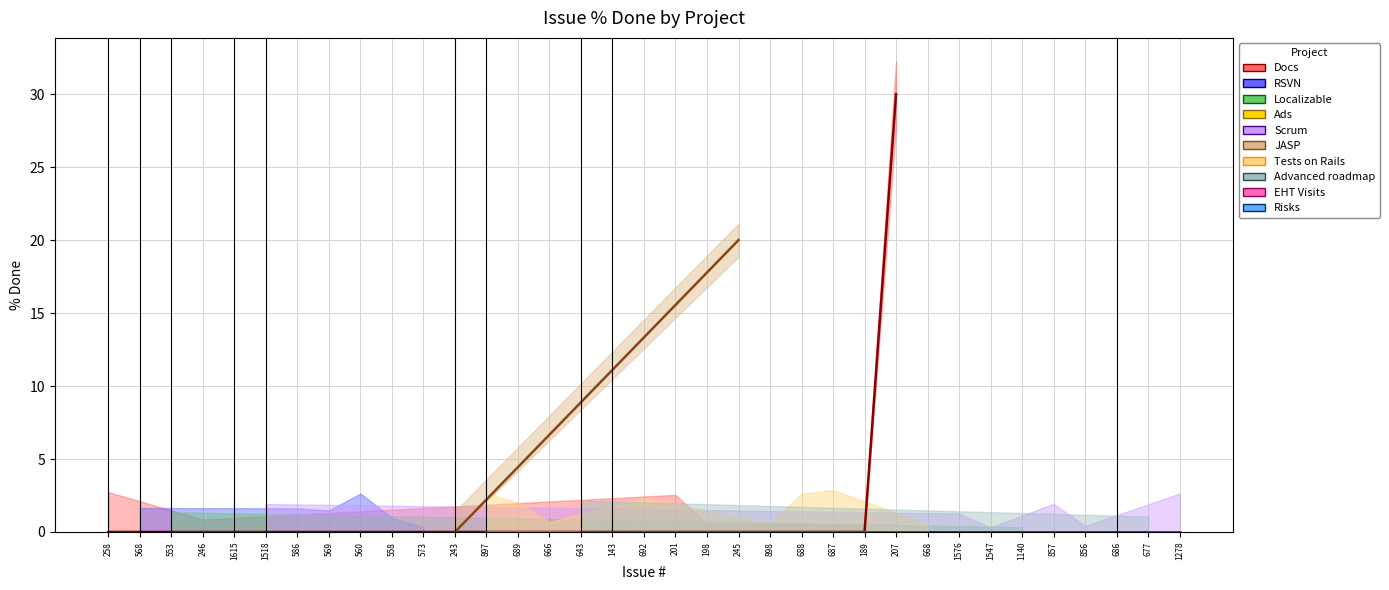

True or false: the data shows -17 at 558.

False